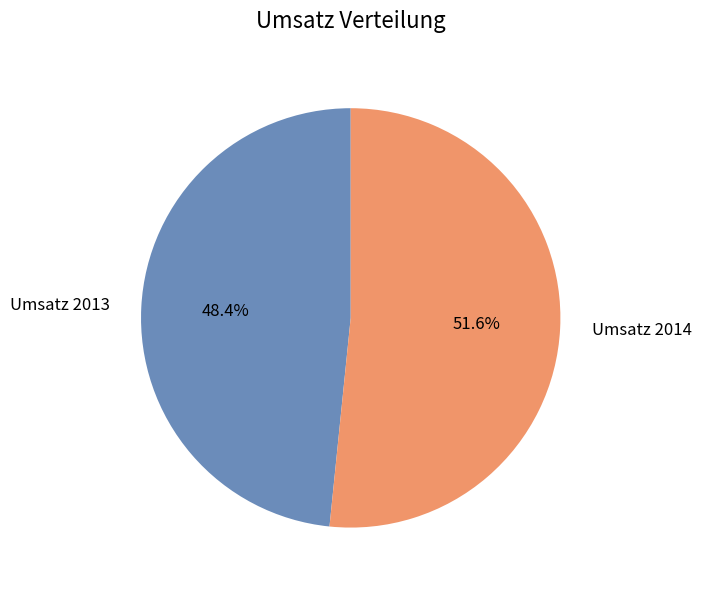

Is the sum of Umsatz 2014 and Umsatz 2013 greater than half?

Yes